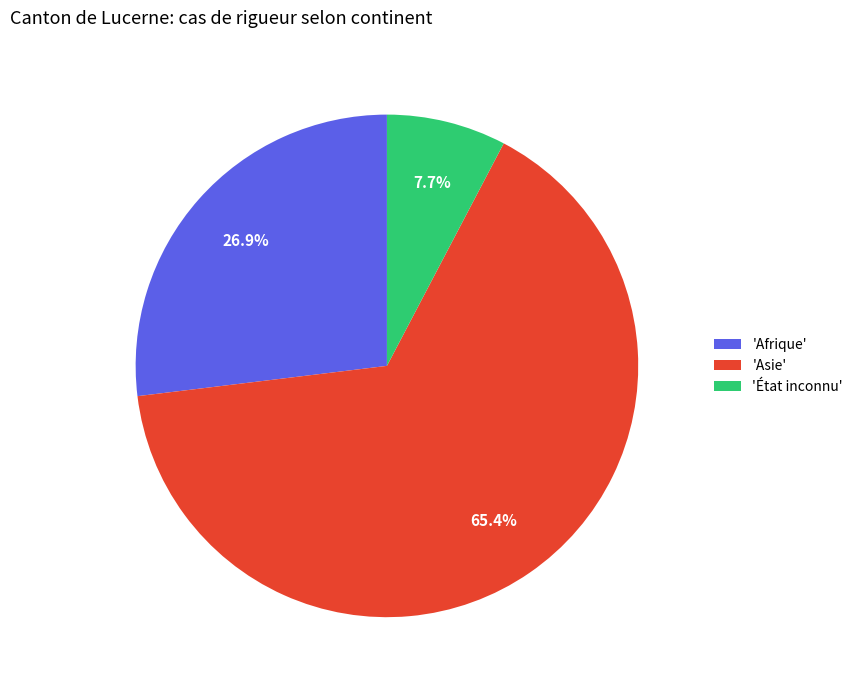

Which category accounts for the majority?

'Asie'